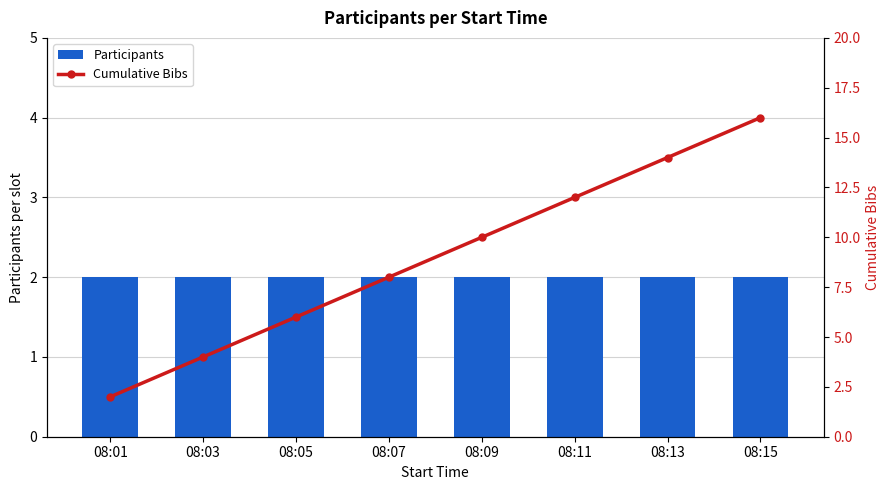

Reading left to right, extract all data points from this chart.

Participants: 2	2	2	2	2	2	2	2
Cumulative Bibs: 2	4	6	8	10	12	14	16